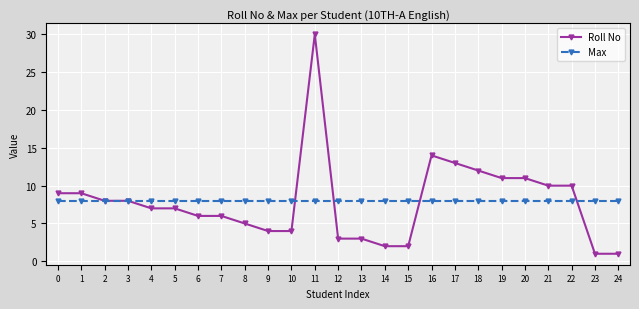

What is the value of the Roll No point at the 14th from the left?

3